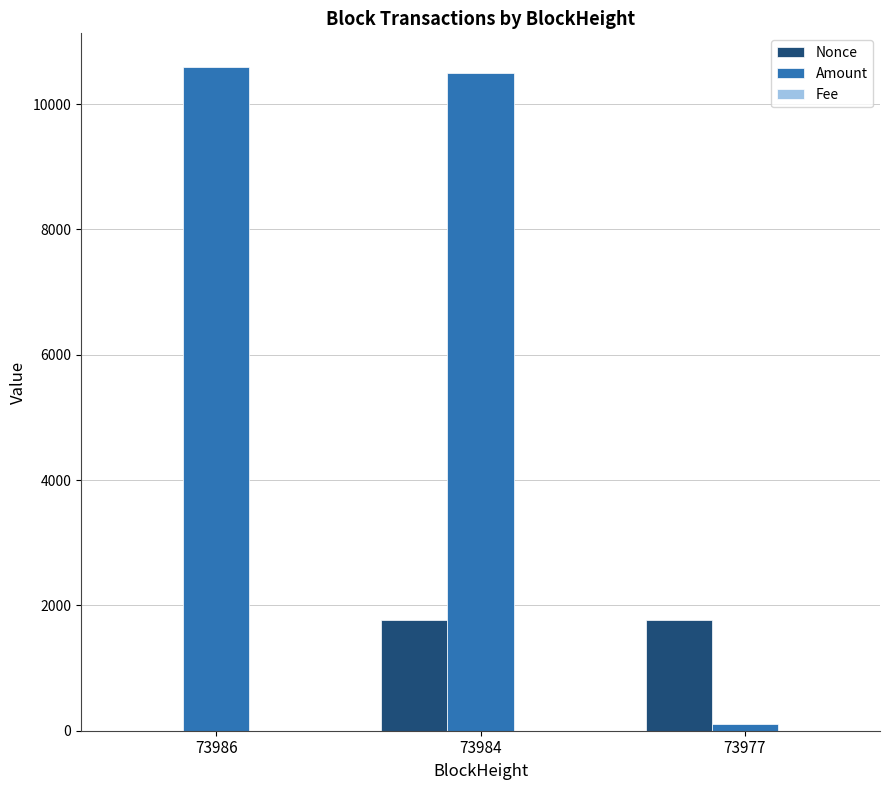

What is the sum of all Nonce values?

3523.0